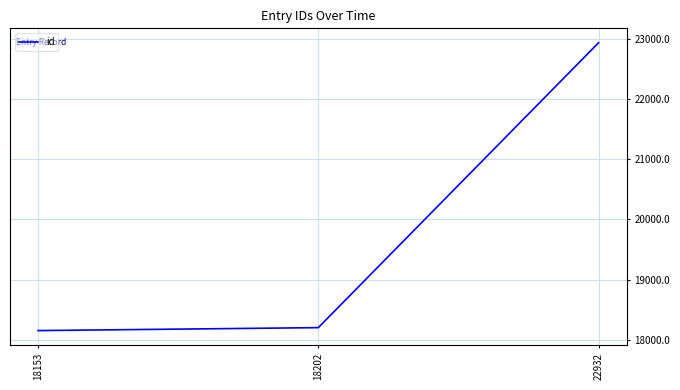

At which label is the value closest to 20542?

18202